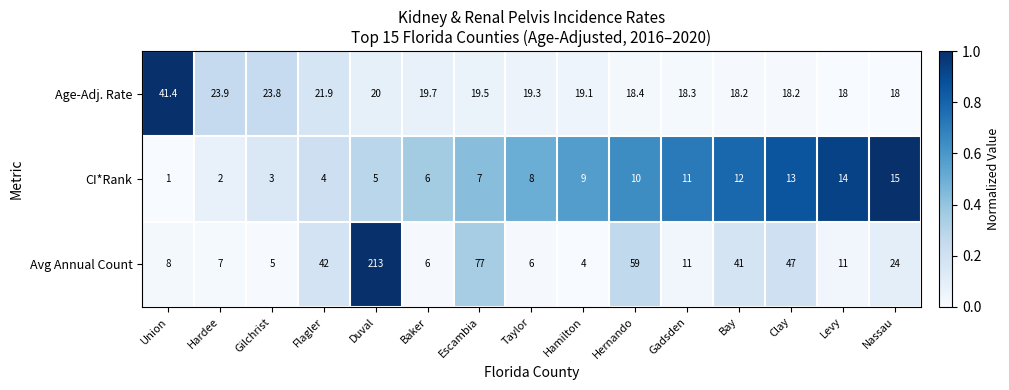

Read the CI*Rank value at Bay.

12.0